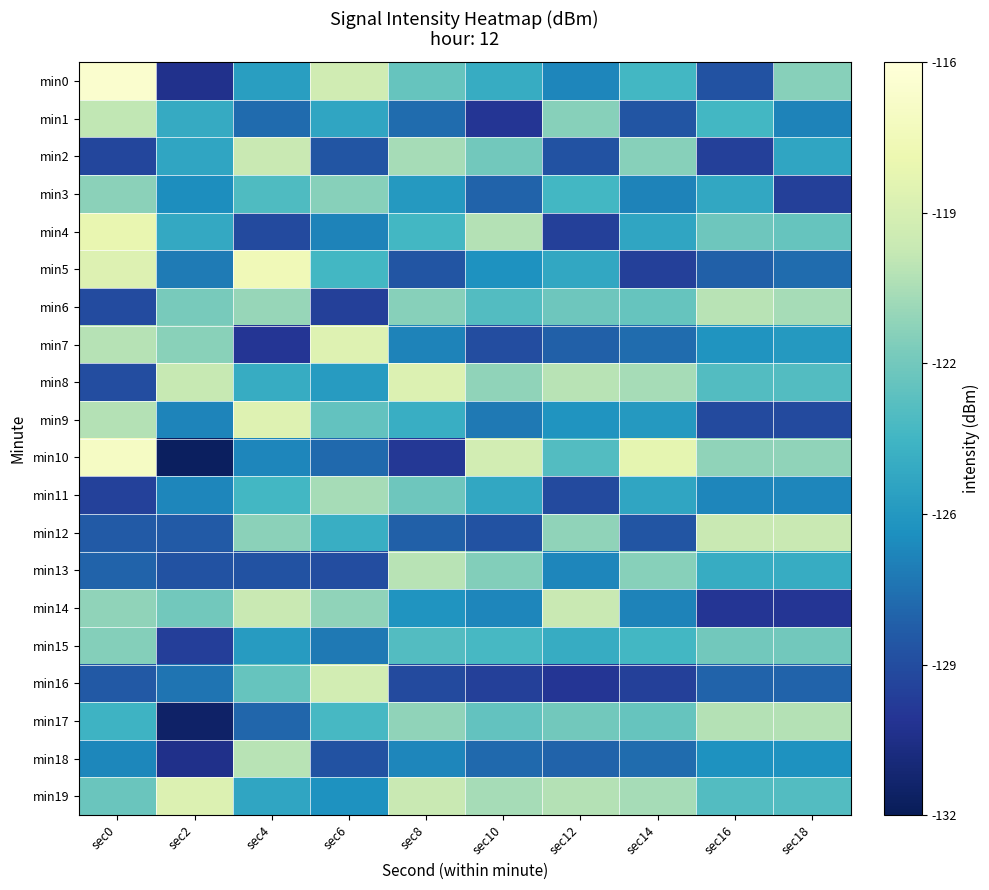

How many data points does each series have?

10